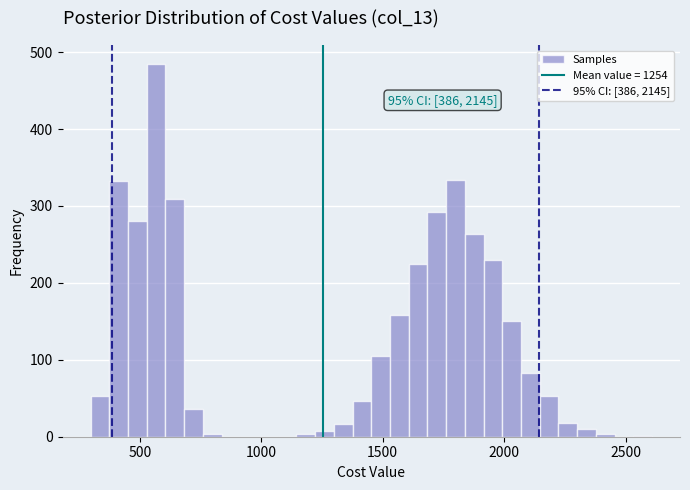

Read against the x-axis, roughly where is the centre of the tallest bar?

550